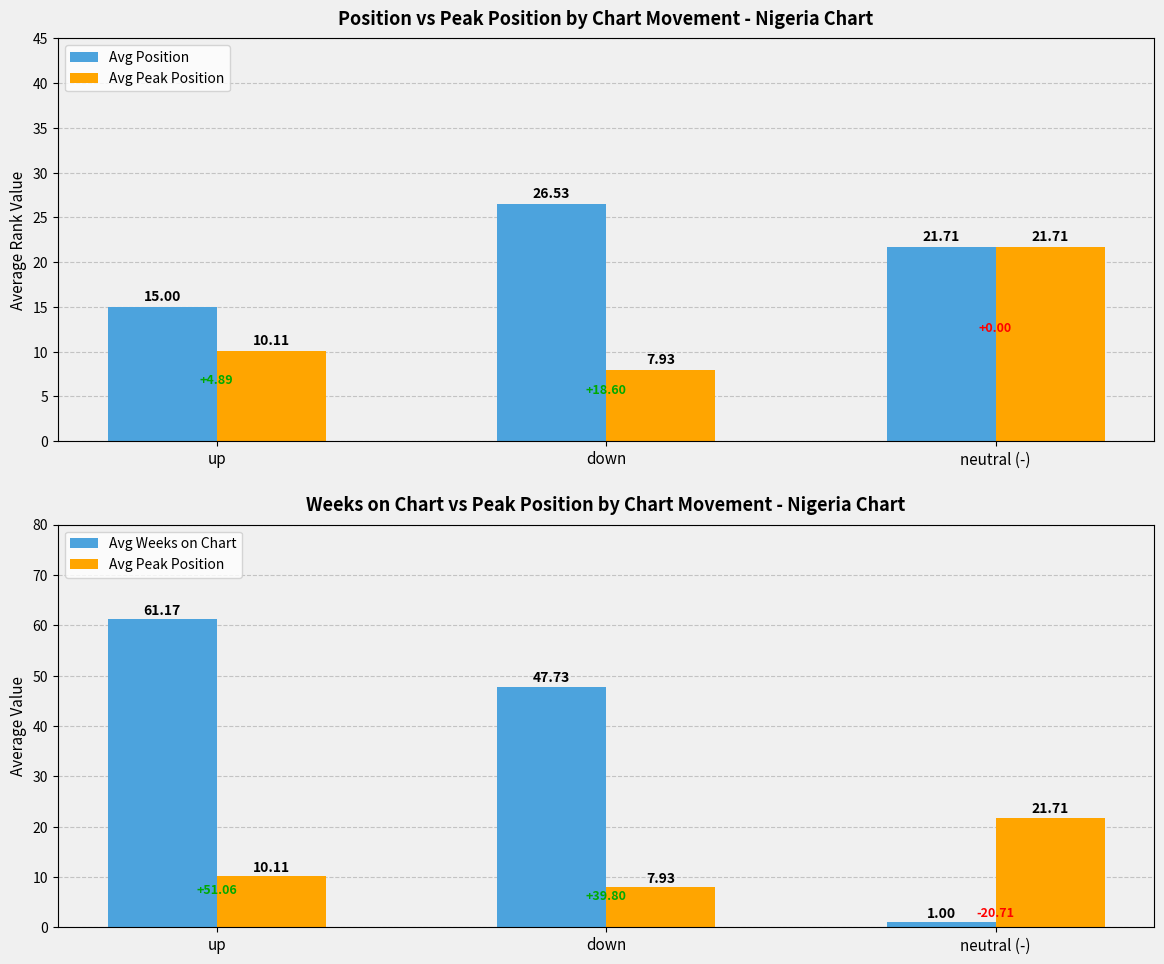

Rank the series at neutral (-) from lowest to highest value.

Avg Weeks on Chart, Avg Position, Avg Peak Position